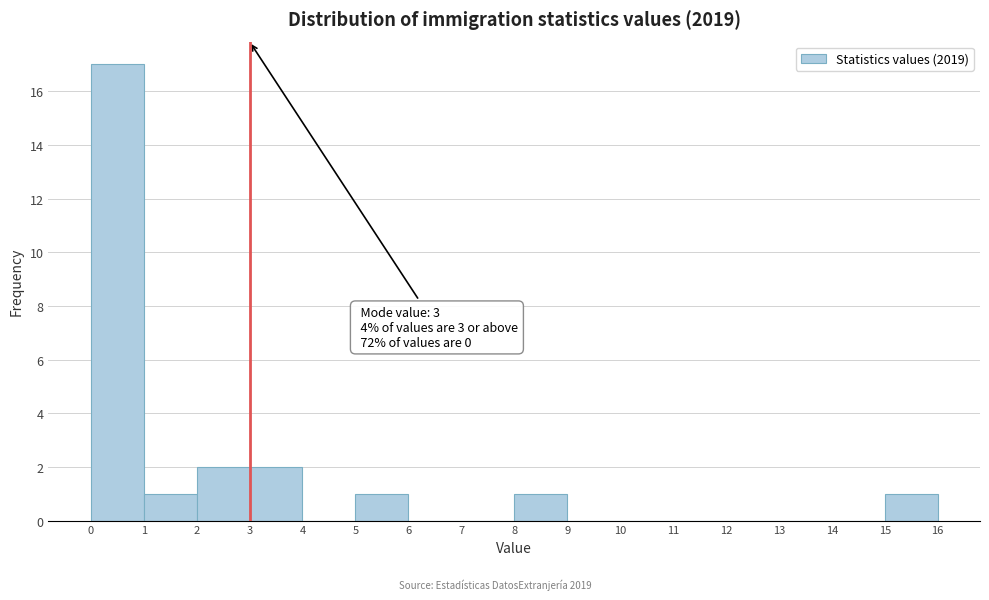

Which range on the x-axis has the tallest bar?

0 to 1